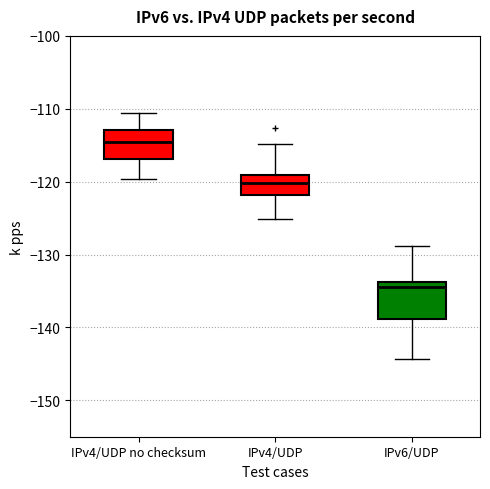

Where is the lower edge of the box for IPv4/UDP on the y-axis? The values are not printed on the chart, so give them approximately, as read against the axis.

-122